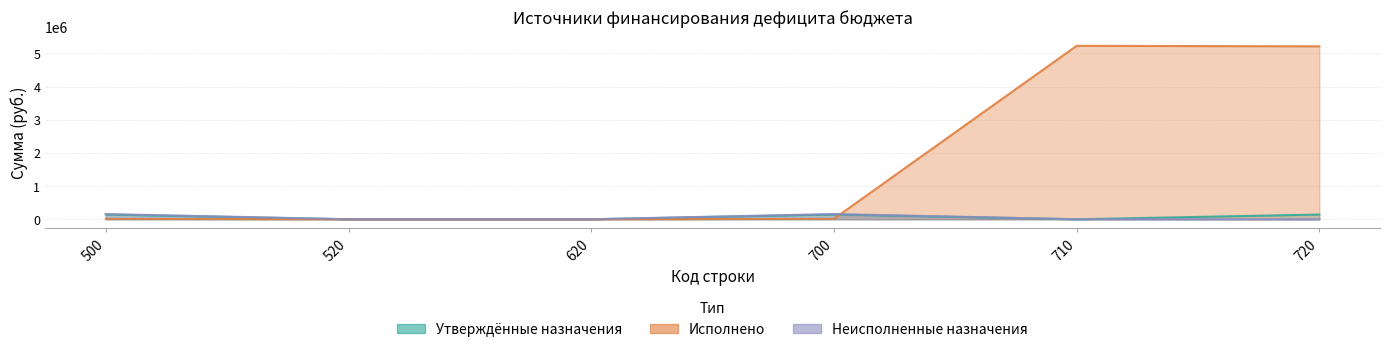

What is the difference between the maximum and second lowest values in the Неисполненные назначения series?

158243.9